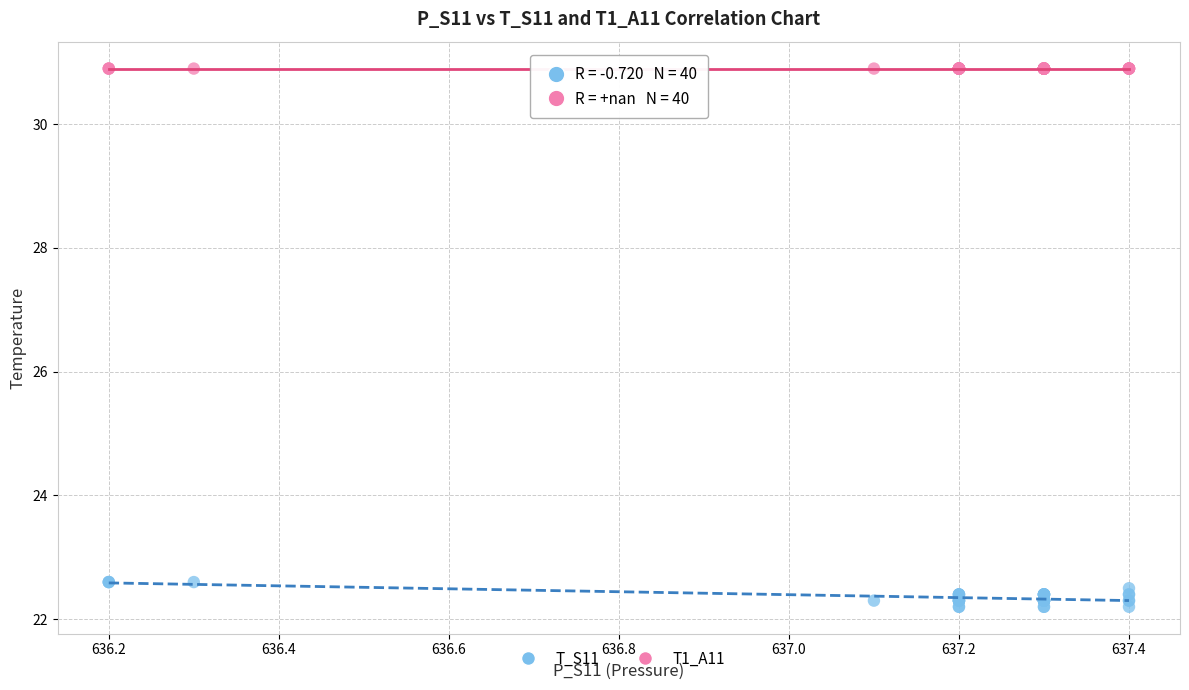

Which series reaches the maximum Y coordinate?

T1_A11